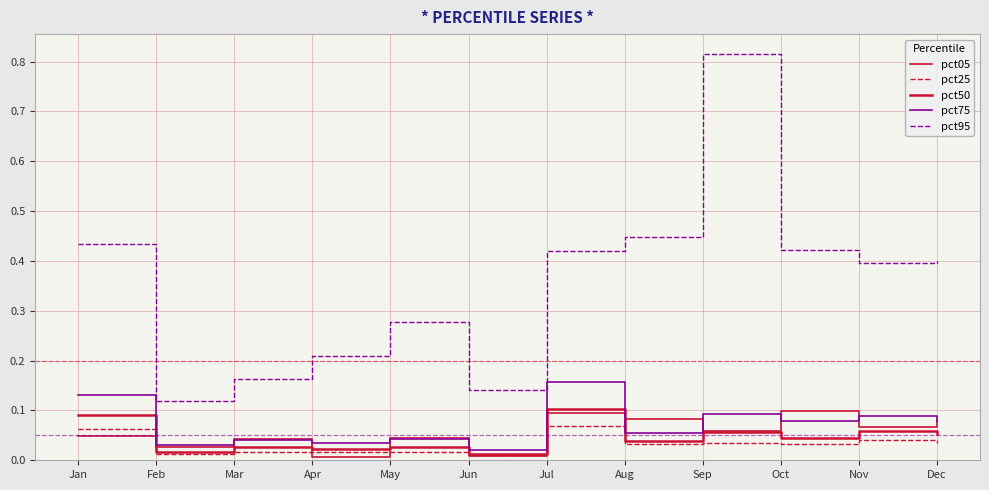

What is the value of the pct50 point at the 7th from the left?

0.1